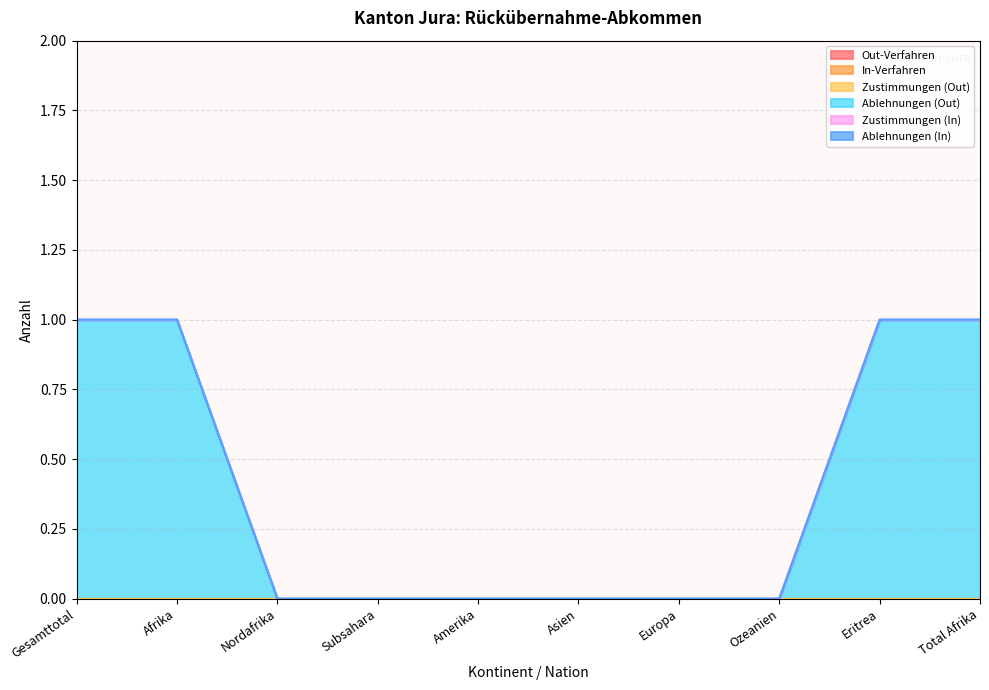

Is the value of Zustimmungen (In) at Asien greater than the value of In-Verfahren at Total Afrika?

No